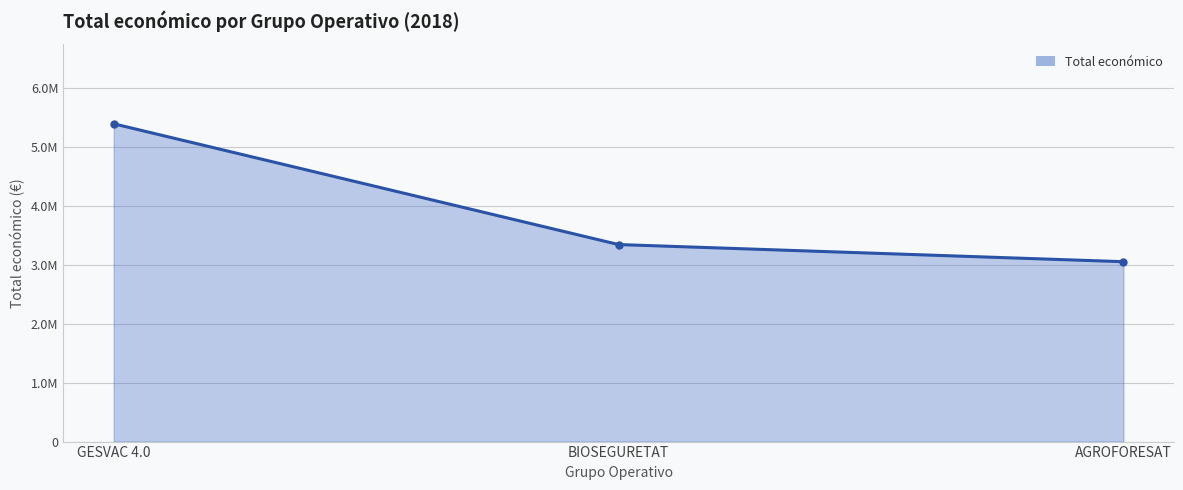

Is it true that the value at GESVAC 4.0 is 3044579?

False